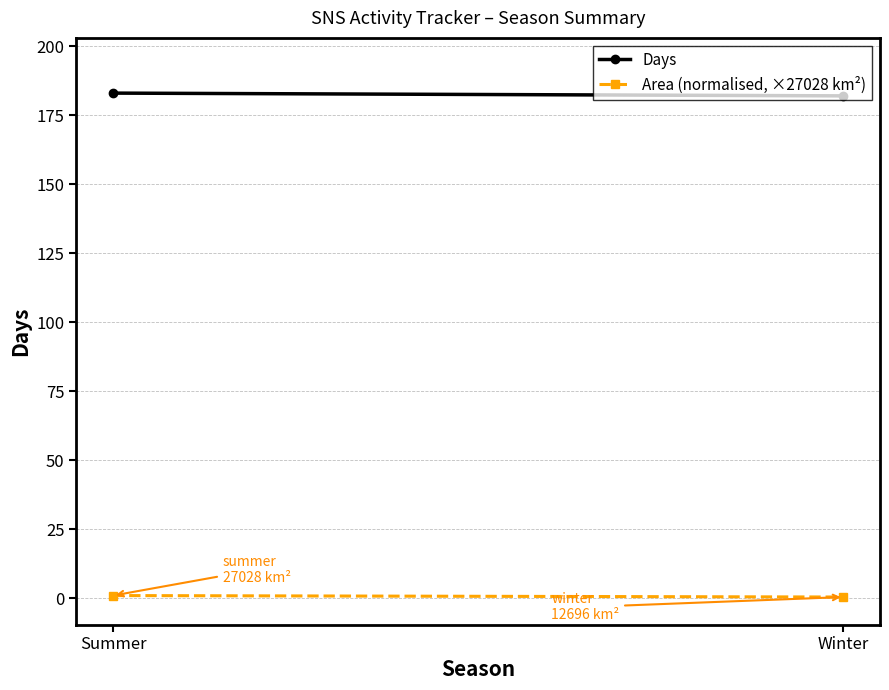

List the series in order of their overall mean, highest first.

Days, Area (normalised, ×27028 km²)